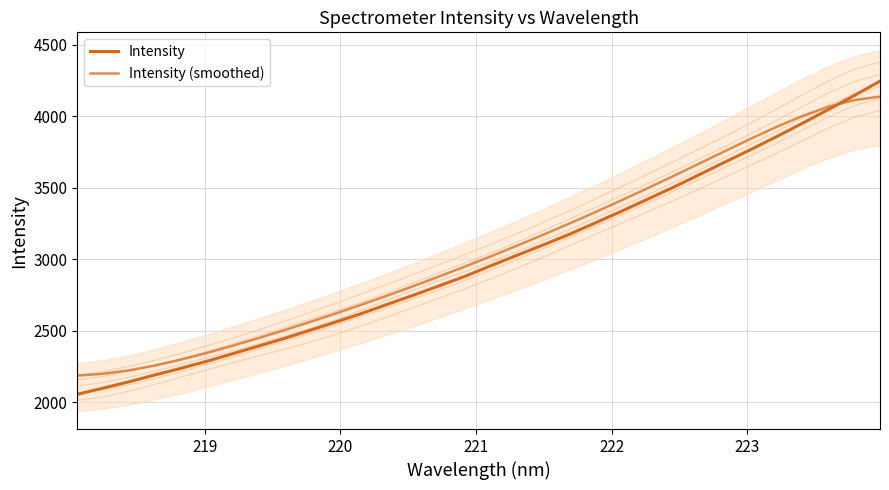

What position from the right is 8?

24